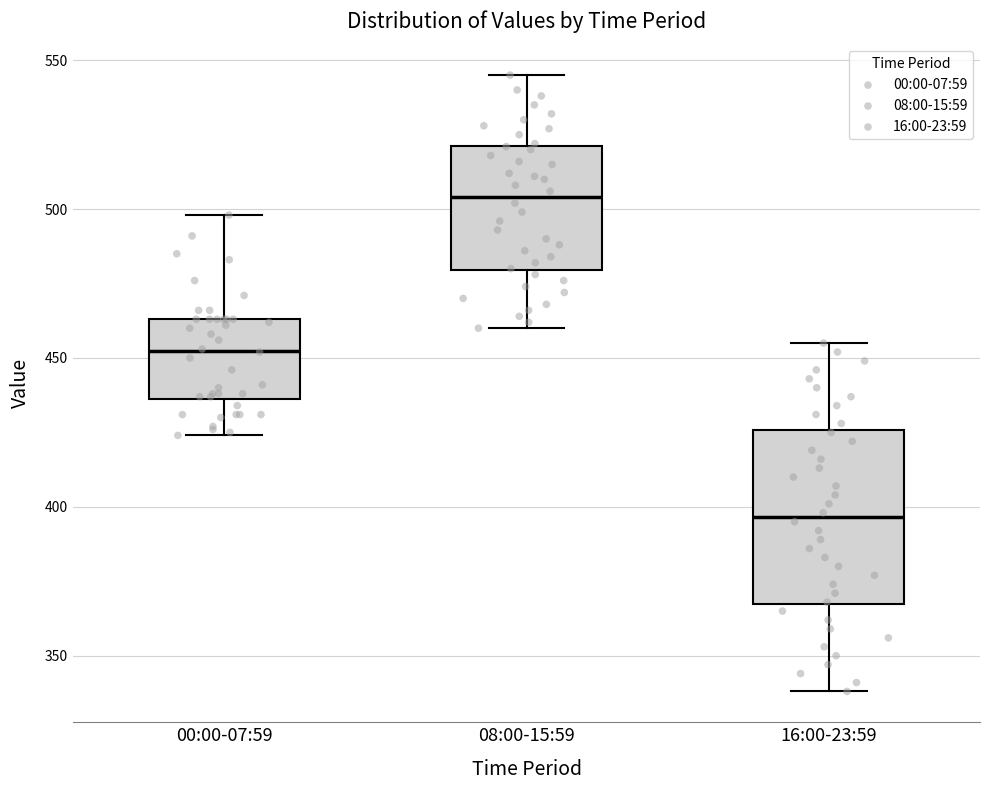

Which box is the tallest, from its lower edge to its upper edge?

16:00-23:59